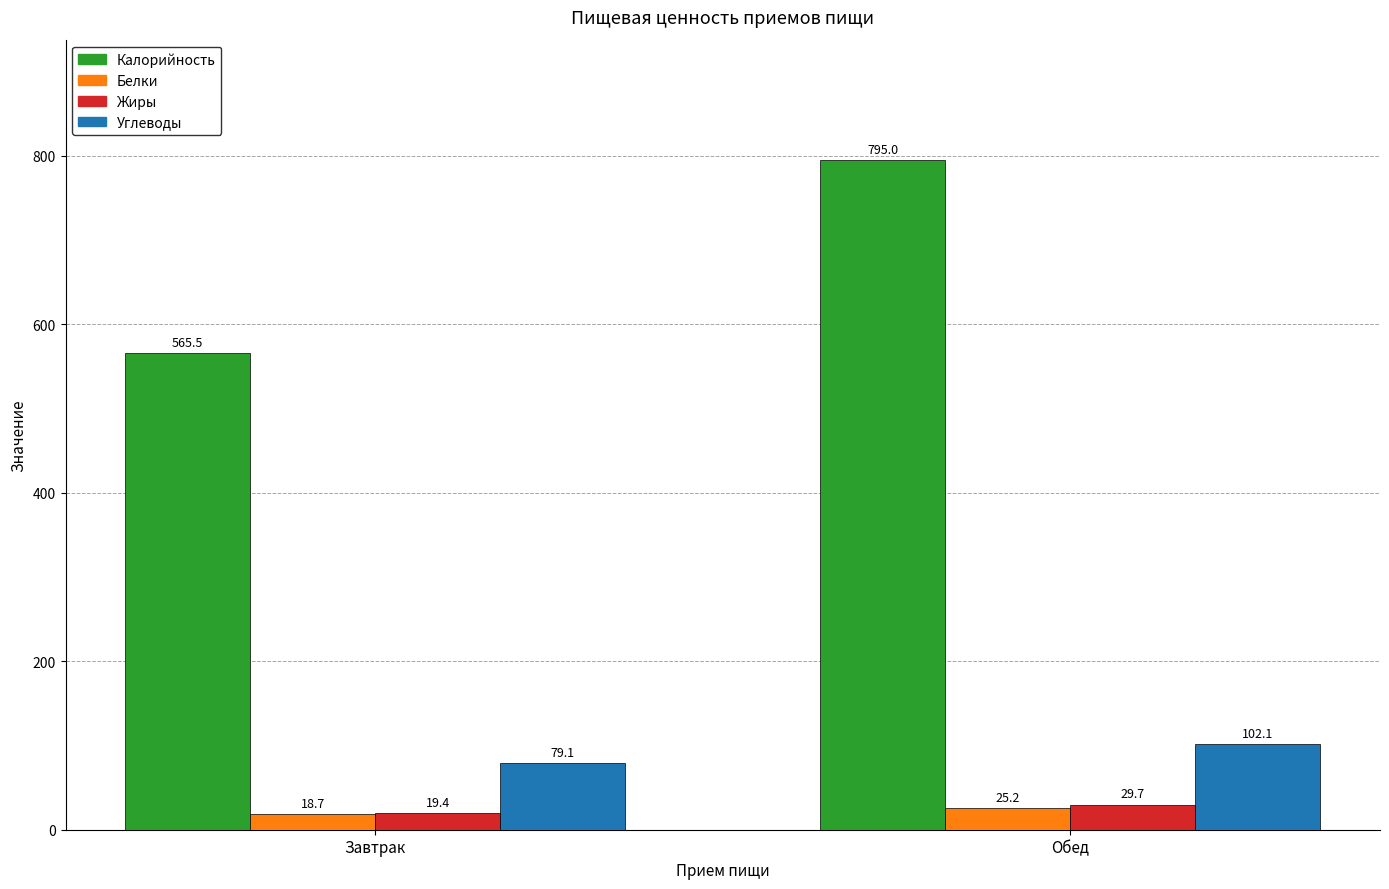

The value of Калорийность at Обед is 795.0. True or false?

True